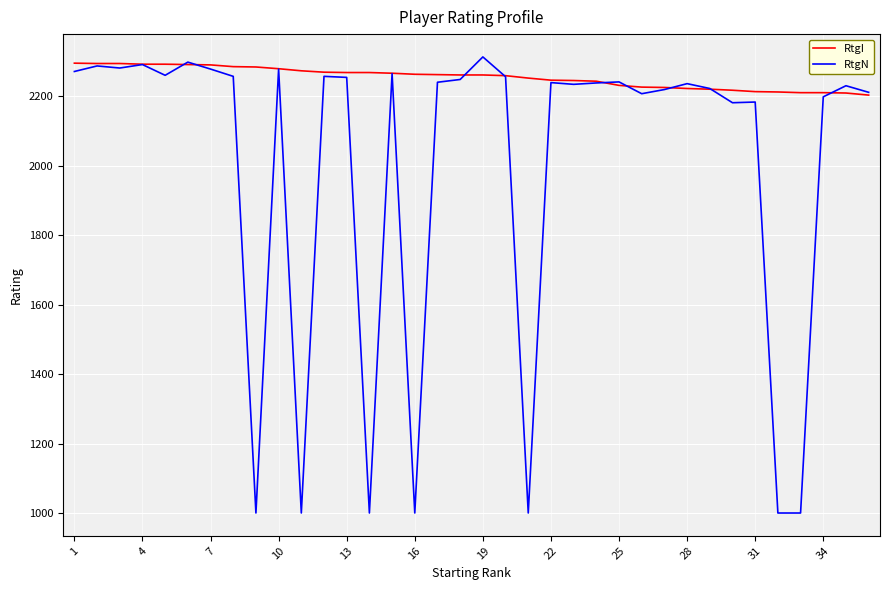

What is the greatest value displayed?

2314